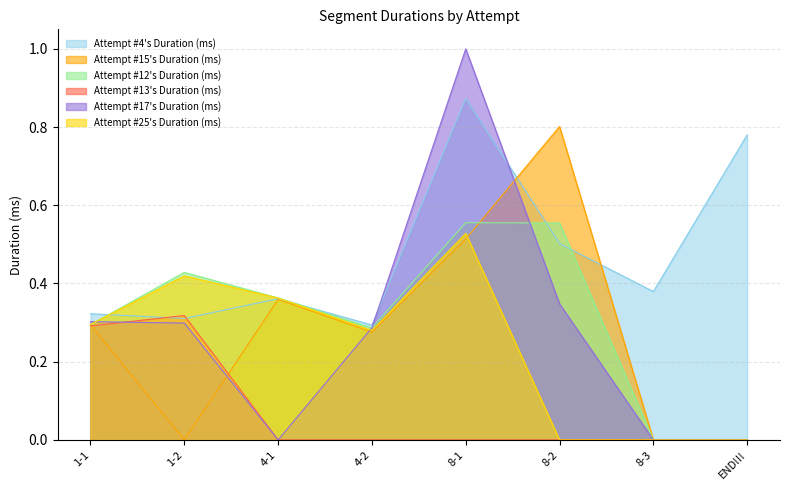

How many distinct data groups are displayed?

6